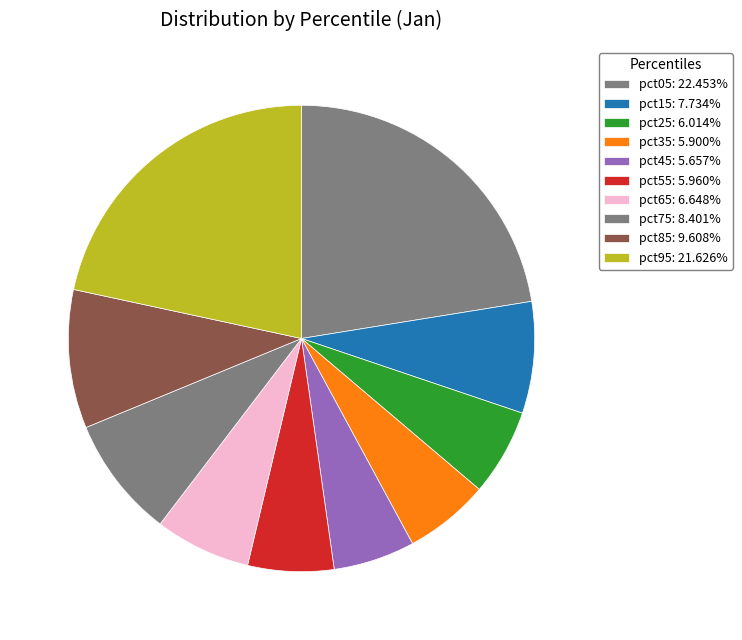

Does pct35 represent more than half of the total?

No